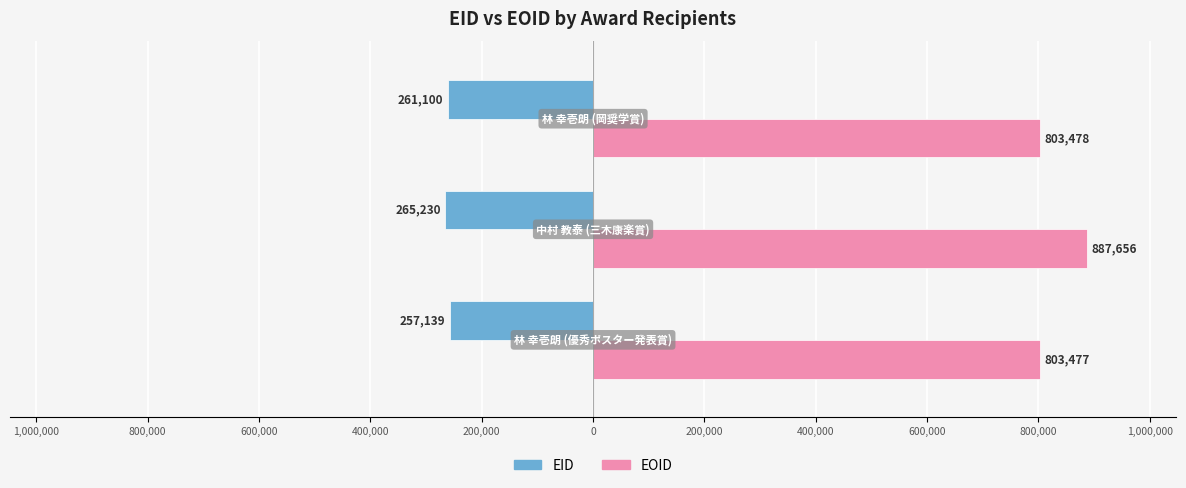

What are all the series names shown in the legend?

EID, EOID